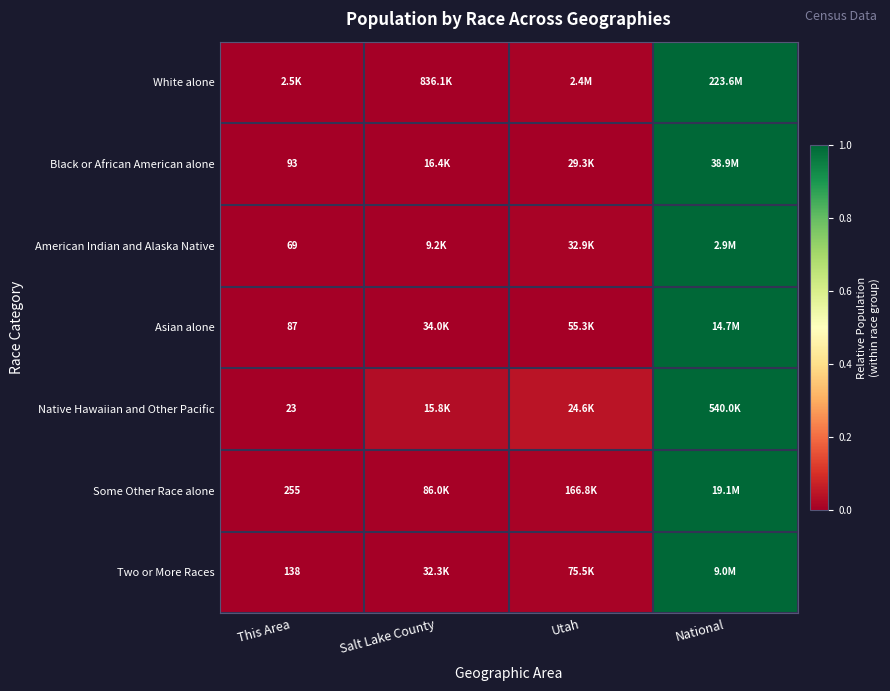

At how many categories does at least one series exceed 0?

3